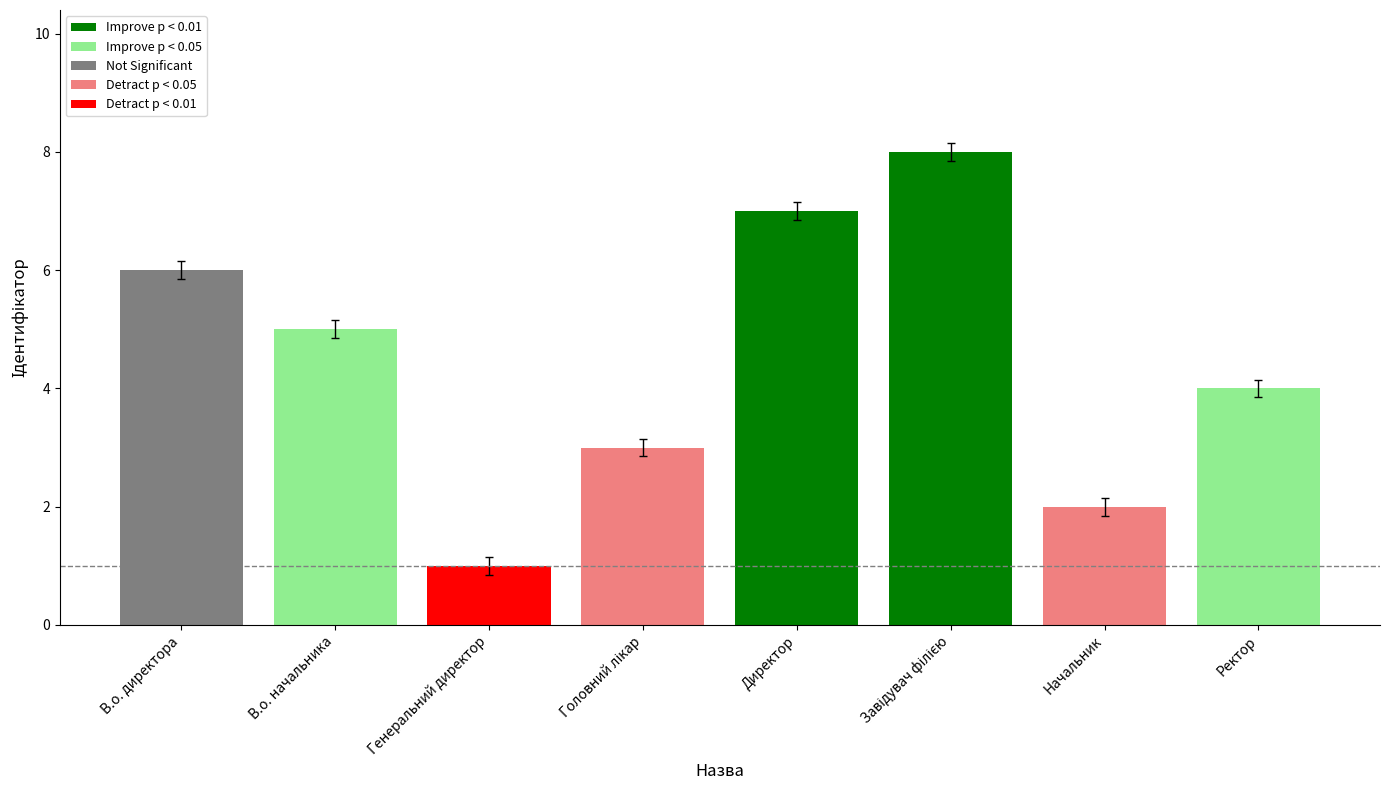

Which label corresponds to the smallest value in the chart?

Генеральний директор